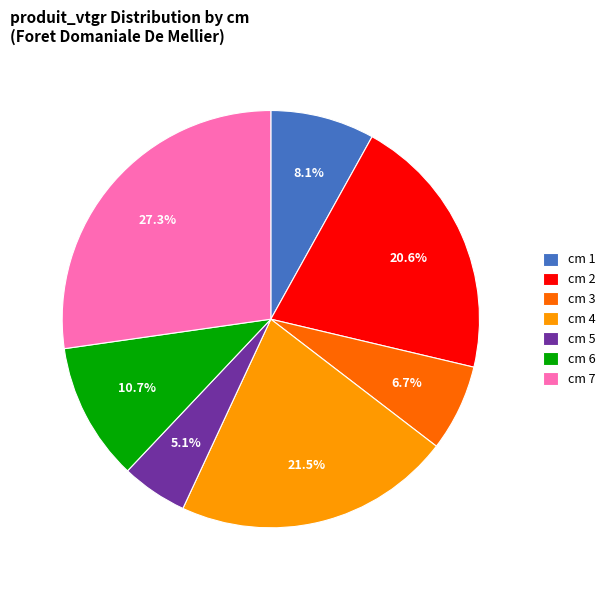

What percentage is NOT represented by cm 1?

91.9%